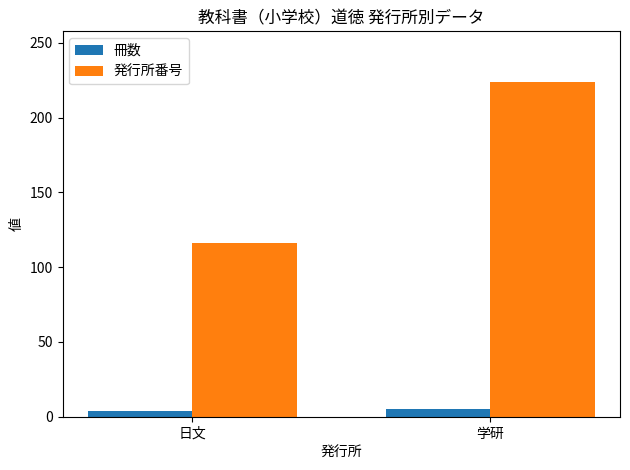

What is the value of the 冊数 bar at the 1st from the left?

4